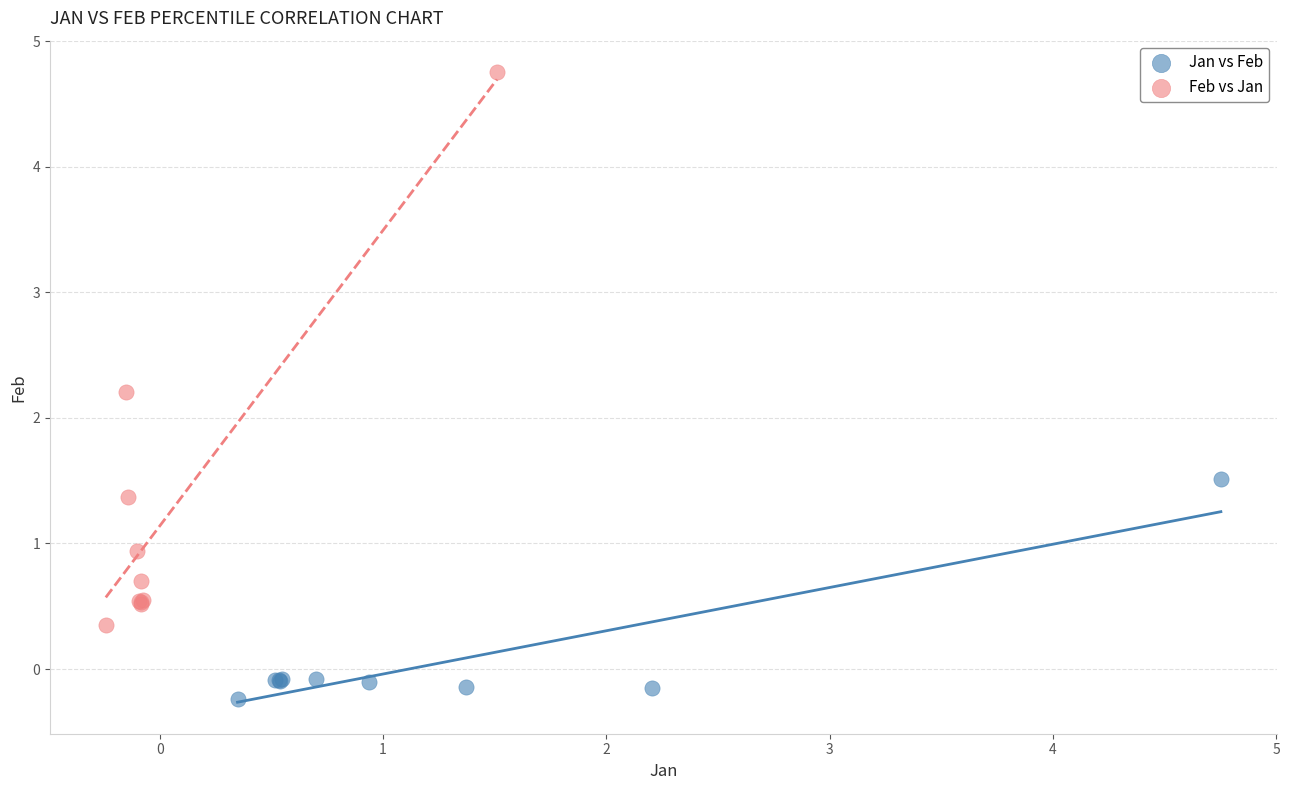

Which series has the largest Y range (max minus min)?

Feb vs Jan